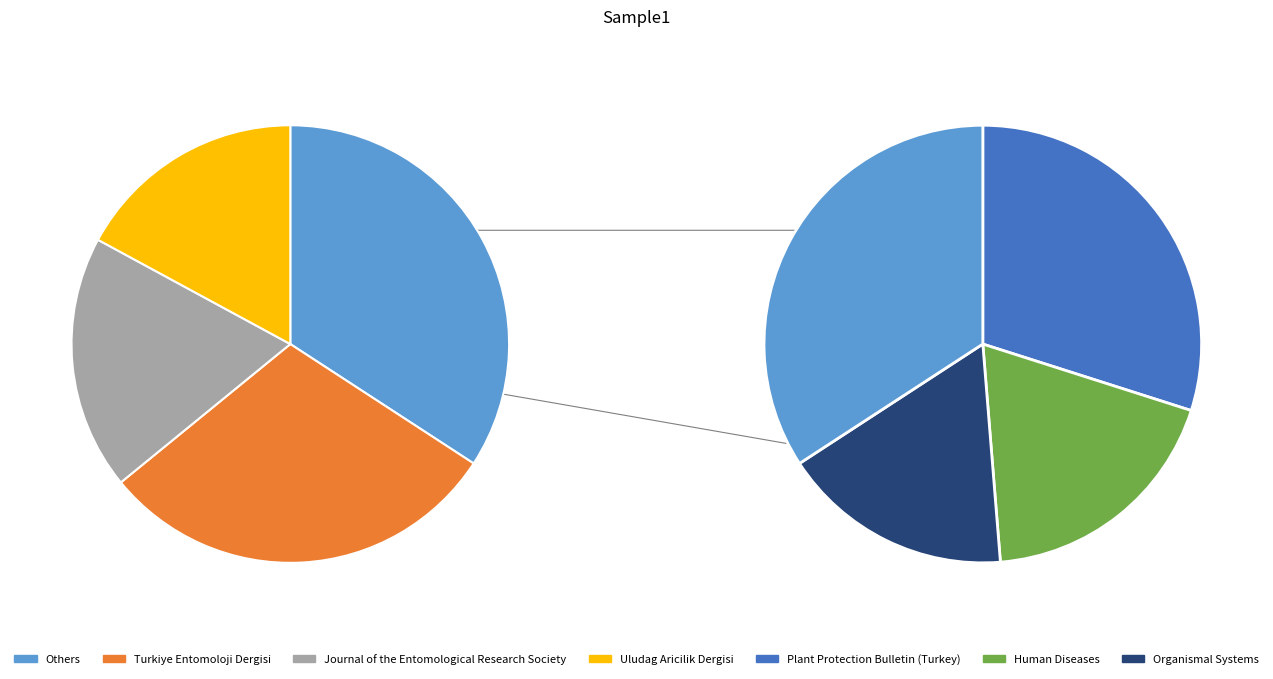

True or false: Turkiye Entomoloji Dergisi accounts for 26% of the total.

False